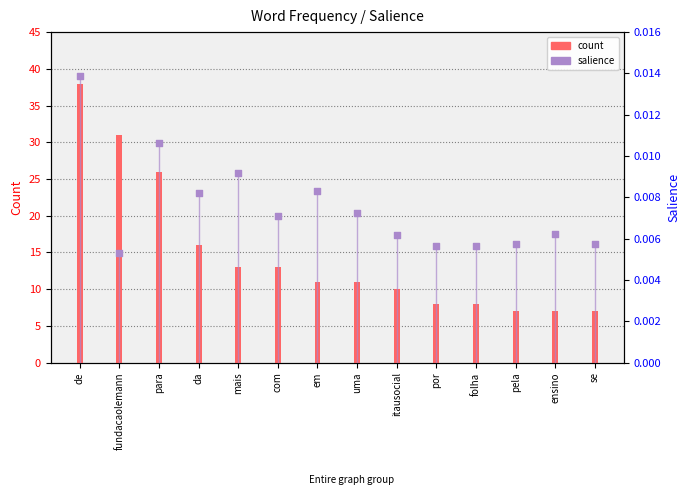

What is the total value across all series at pela?

7.0